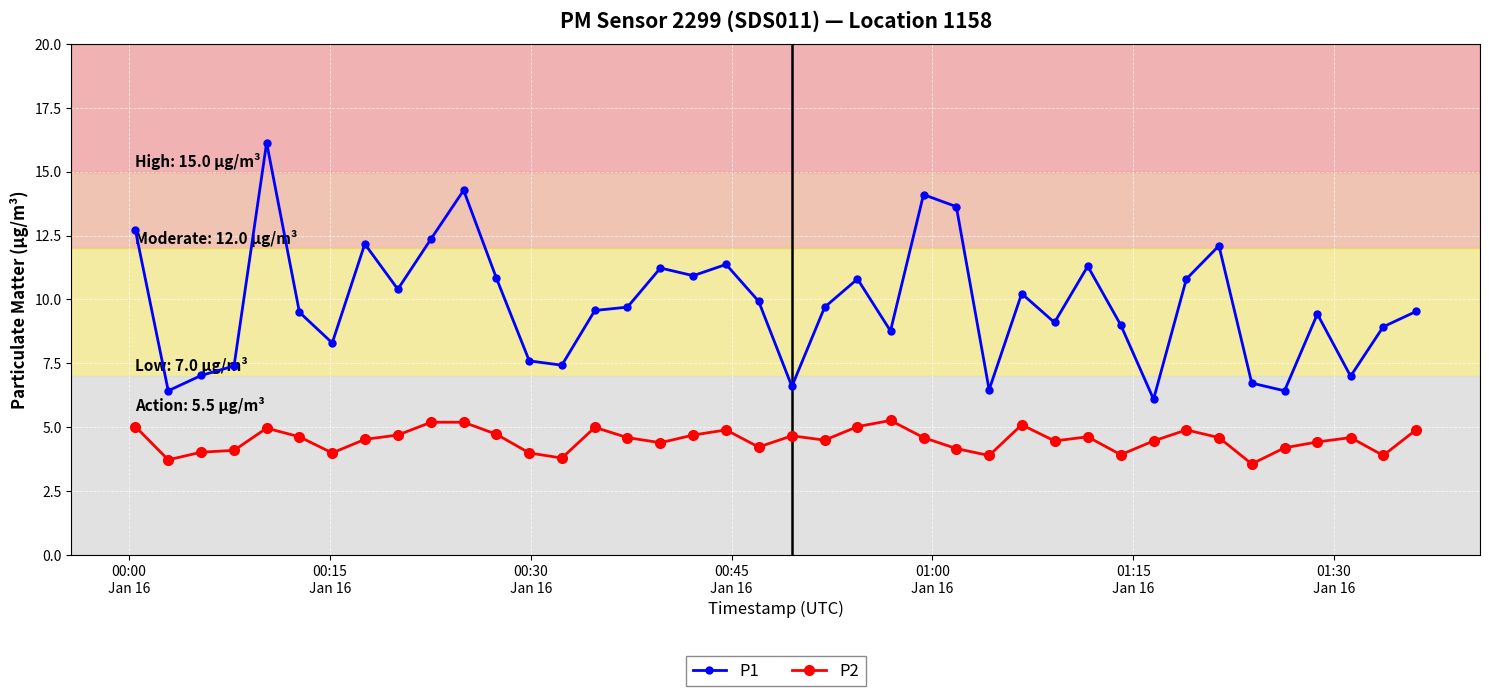

What is the average value of the P2 series?

4.5